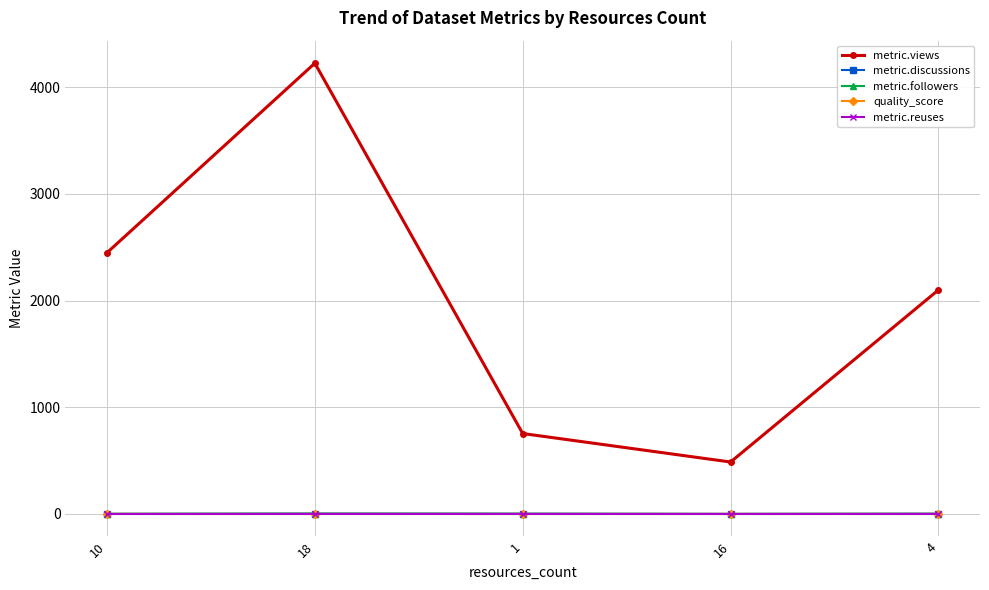

Which series has the largest range (max minus min)?

metric.views